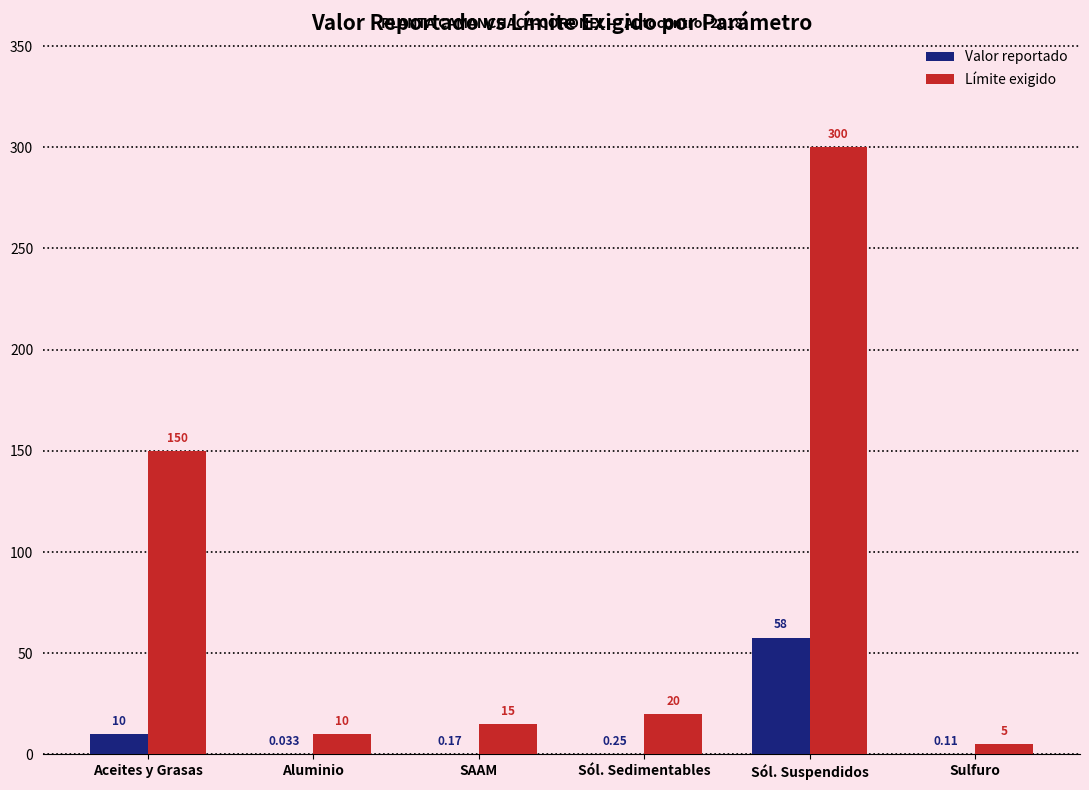

Between Sól. Sedimentables and Sól. Suspendidos, which series saw the biggest shift?

Límite exigido